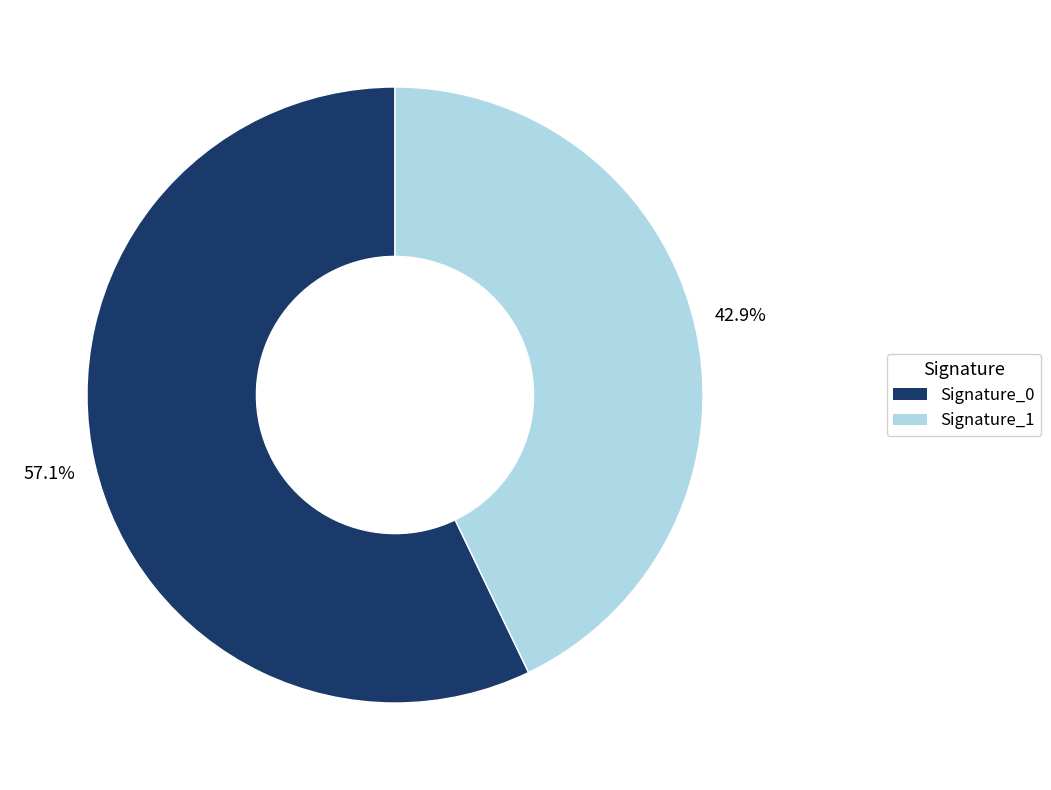

Which slice is the smallest?

Signature_1